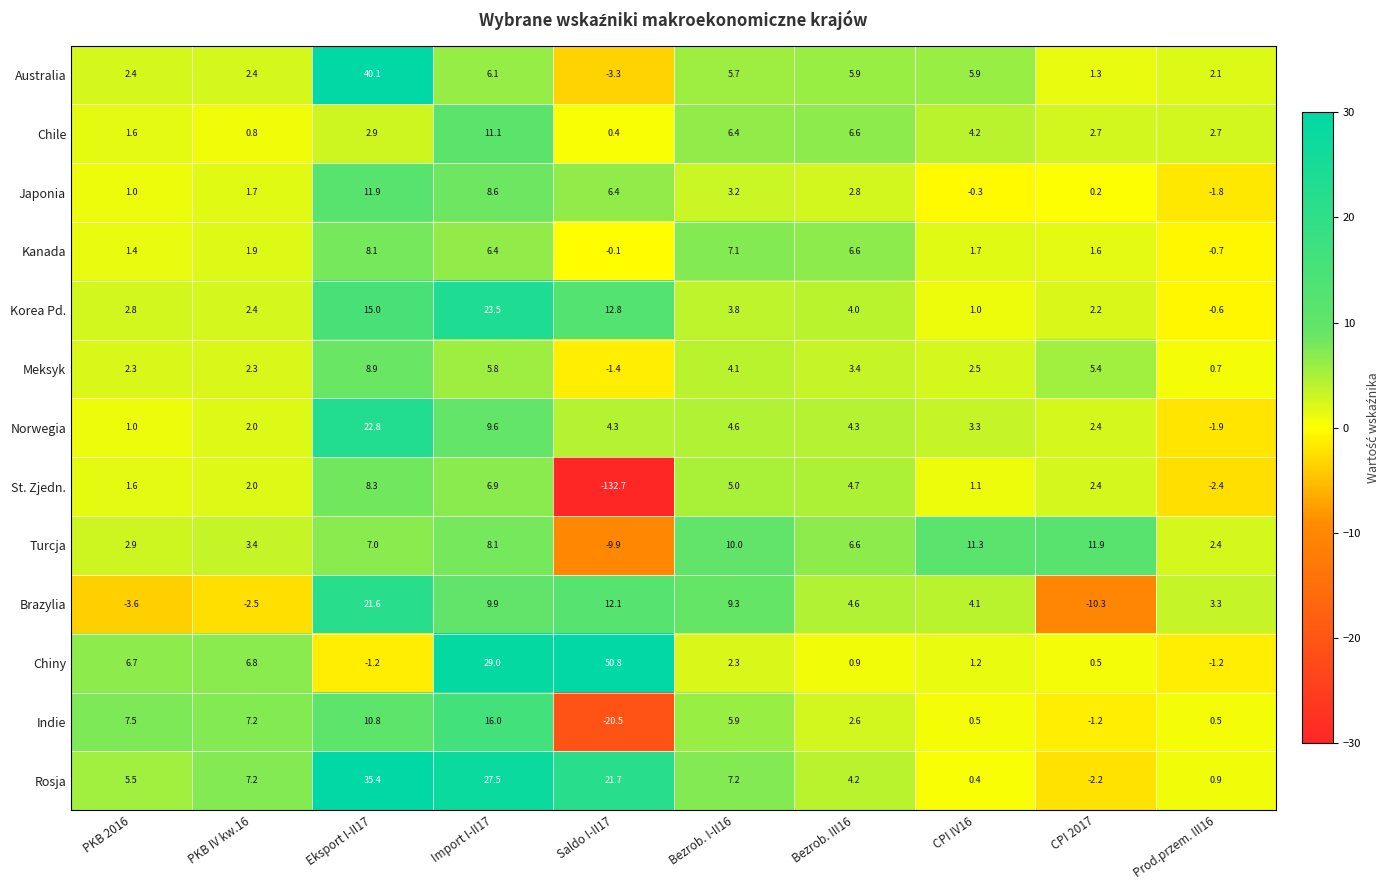

Which series has the largest total across all categories?

Rosja